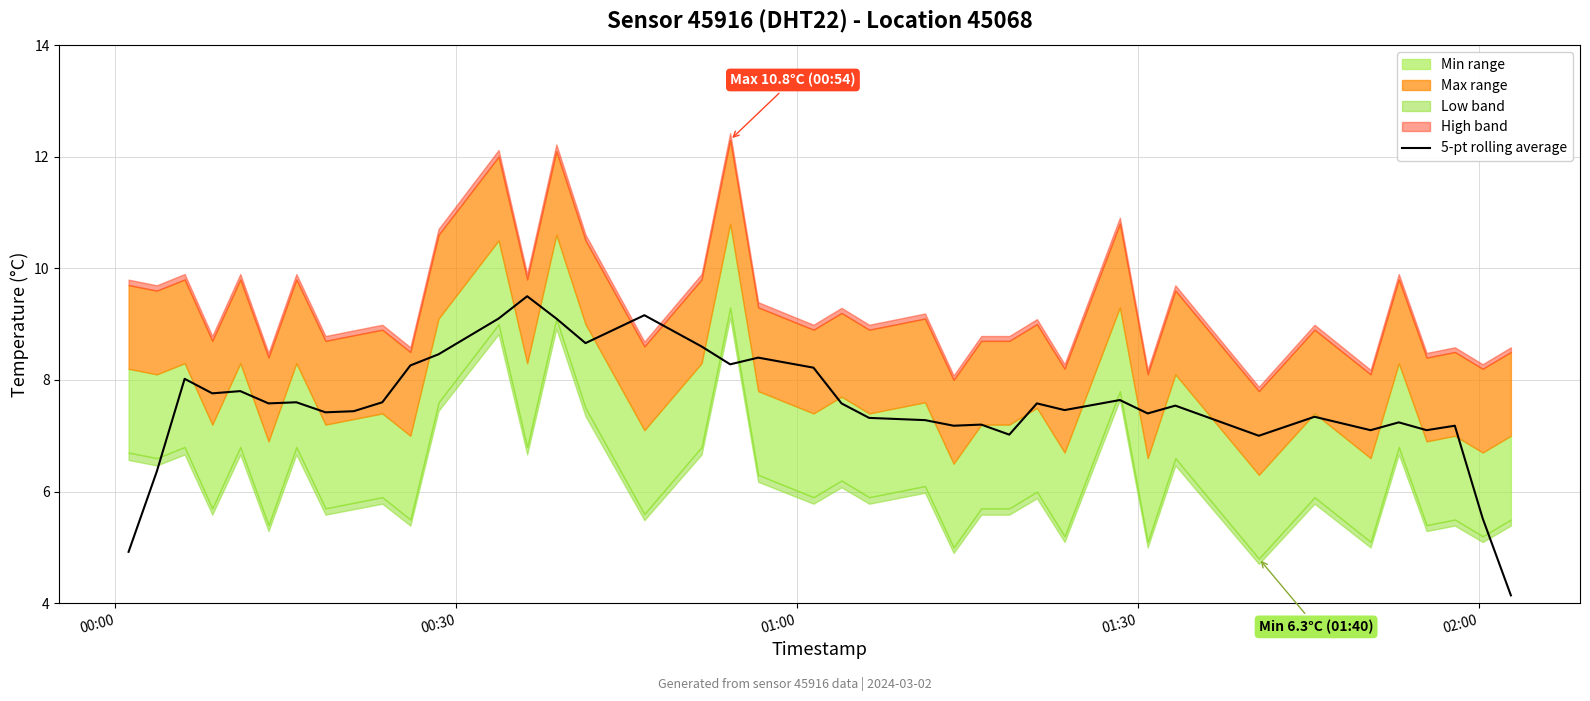

What is the minimum value shown in the chart?

4.1